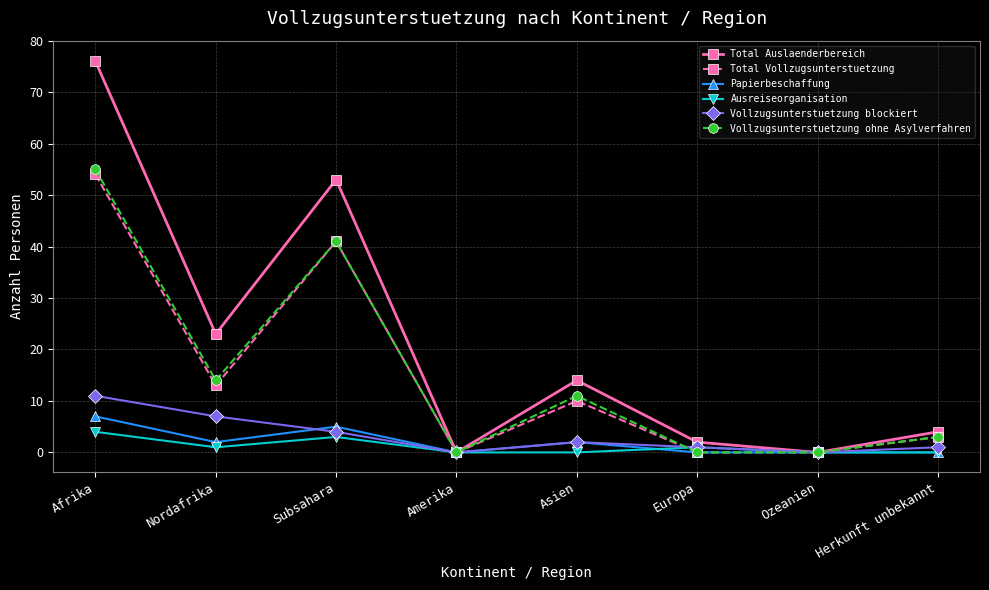

Where is Total Auslaenderbereich nearest to the value 38?

Nordafrika